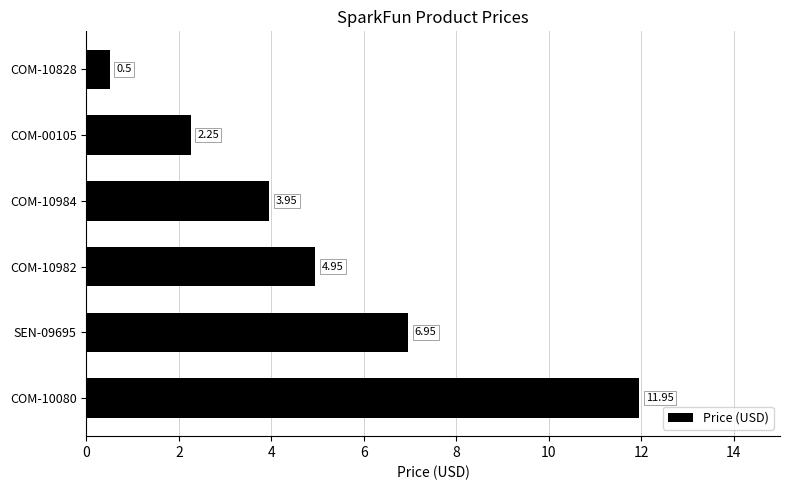

List the labels in order of value, largest first.

COM-10080, SEN-09695, COM-10982, COM-10984, COM-00105, COM-10828